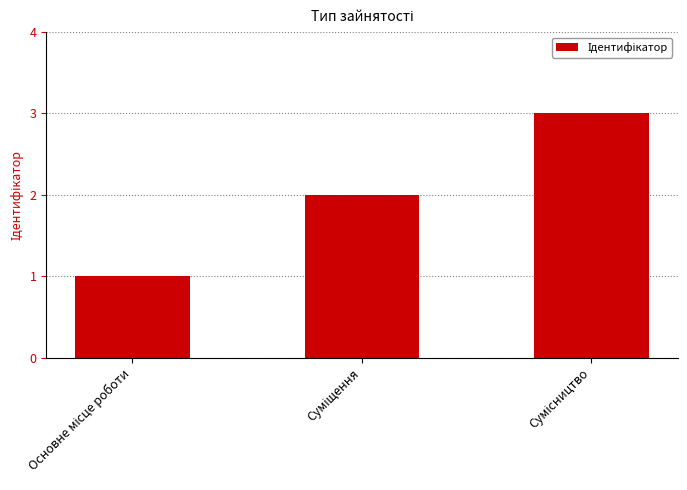

What is the sum of all values?

6